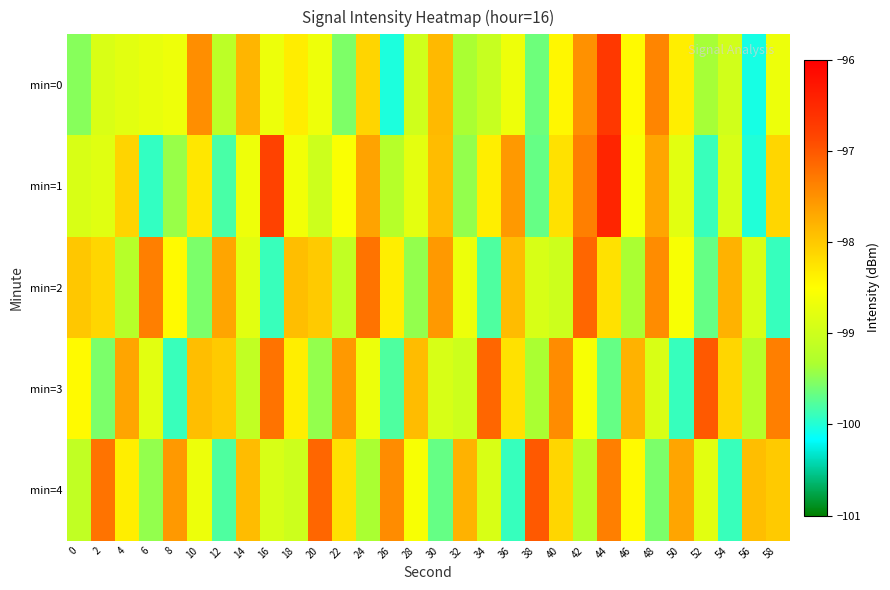

Reading right to left, transcribe all the data shown in this chart.

min=0: 58=-98.7	56=-100.1	54=-99.0	52=-99.4	50=-98.3	48=-97.4	46=-98.5	44=-96.7	42=-97.5	40=-98.4	38=-99.6	36=-98.7	34=-99.1	32=-99.3	30=-97.9	28=-99.0	26=-100.0	24=-98.1	22=-99.6	20=-98.7	18=-98.3	16=-98.7	14=-97.8	12=-99.2	10=-97.5	8=-98.7	6=-98.7	4=-98.8	2=-98.9	0=-99.5
min=1: 58=-98.1	56=-100.0	54=-98.9	52=-99.9	50=-98.8	48=-97.7	46=-98.6	44=-96.5	42=-97.3	40=-98.2	38=-99.7	36=-97.6	34=-98.3	32=-99.5	30=-97.9	28=-98.8	26=-99.2	24=-97.7	22=-98.5	20=-99.0	18=-98.6	16=-96.8	14=-98.7	12=-99.8	10=-98.3	8=-99.4	6=-99.9	4=-98.1	2=-98.8	0=-98.9
min=2: 58=-99.9	56=-98.9	54=-97.8	52=-99.7	50=-98.6	48=-97.5	46=-99.3	44=-98.2	42=-97.1	40=-99.0	38=-98.9	36=-97.9	34=-99.8	32=-98.7	30=-97.6	28=-99.5	26=-98.3	24=-97.2	22=-99.1	20=-98.0	18=-97.9	16=-99.9	14=-98.8	12=-97.7	10=-99.6	8=-98.5	6=-97.3	4=-99.2	2=-98.1	0=-98.0
min=3: 58=-97.3	56=-99.2	54=-98.1	52=-97.0	50=-99.9	48=-98.9	46=-97.8	44=-99.7	42=-98.6	40=-97.5	38=-99.3	36=-98.2	34=-97.1	32=-99.0	30=-98.9	28=-97.9	26=-99.8	24=-98.7	22=-97.6	20=-99.5	18=-98.3	16=-97.2	14=-99.1	12=-98.0	10=-97.9	8=-99.9	6=-98.8	4=-97.7	2=-99.6	0=-98.5
min=4: 58=-98.0	56=-97.9	54=-99.9	52=-98.8	50=-97.7	48=-99.6	46=-98.5	44=-97.3	42=-99.2	40=-98.1	38=-97.0	36=-99.9	34=-98.9	32=-97.8	30=-99.7	28=-98.6	26=-97.5	24=-99.3	22=-98.2	20=-97.1	18=-99.0	16=-98.9	14=-97.9	12=-99.8	10=-98.7	8=-97.6	6=-99.5	4=-98.3	2=-97.2	0=-99.1